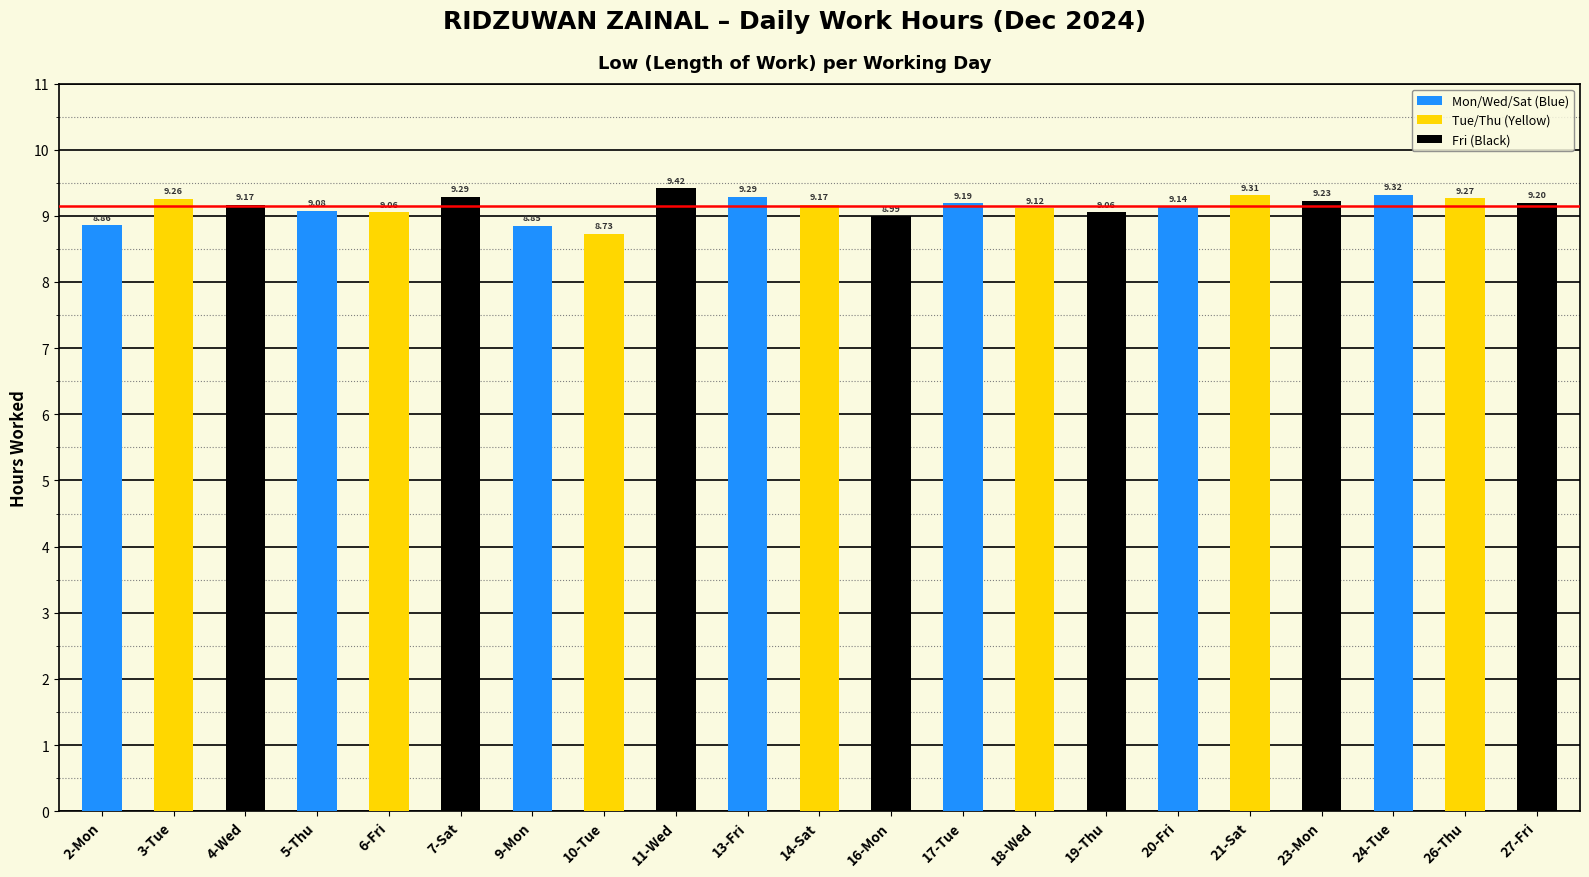

What is the average value?

9.1